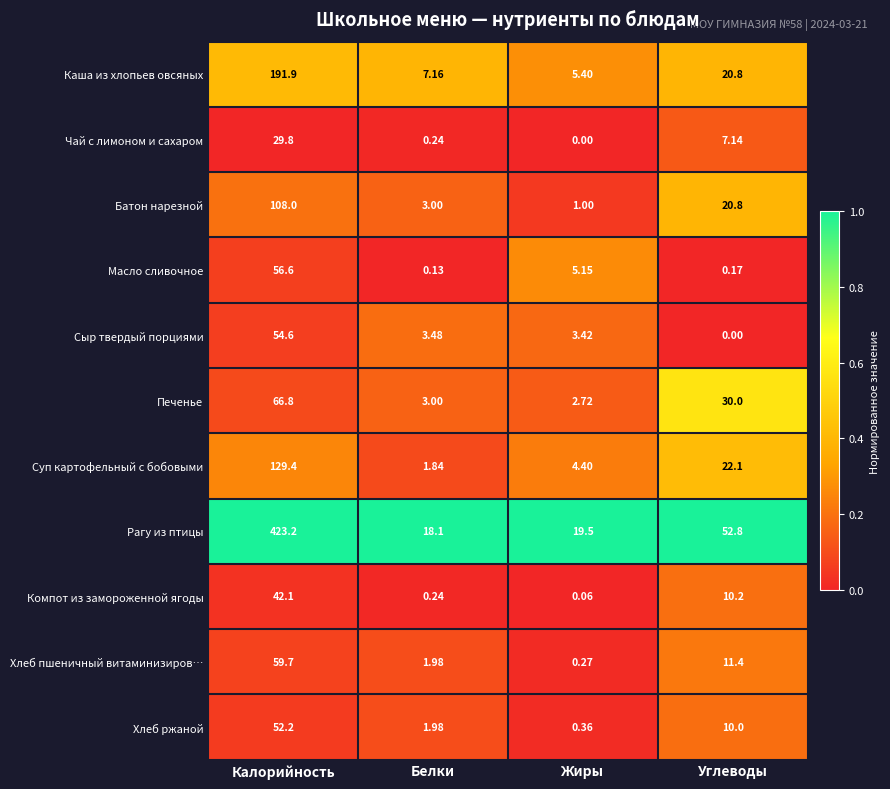

Which series has the widest spread of values?

Рагу из птицы